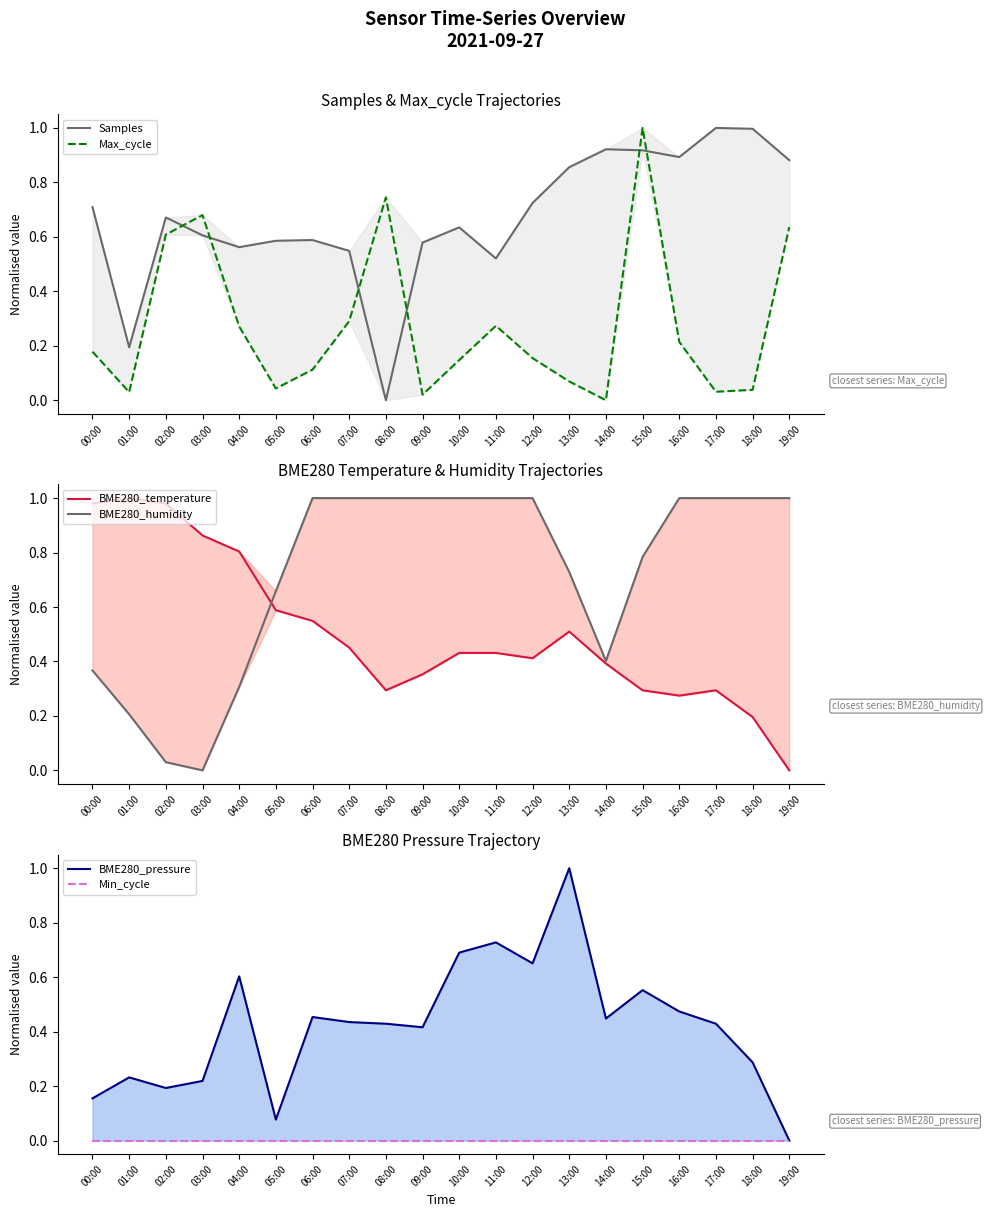

What is the maximum value shown in the chart?

1.0